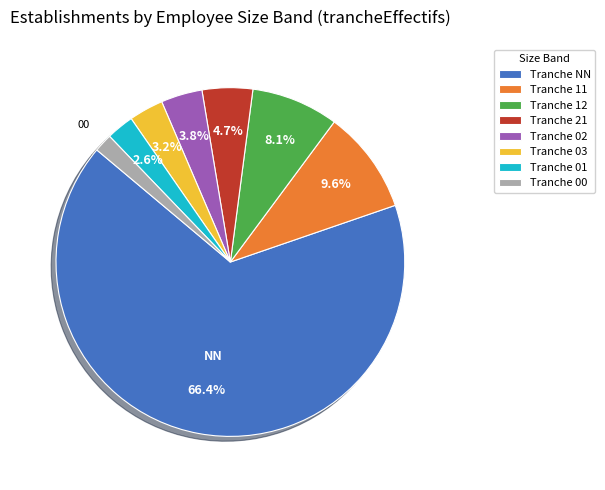

What is the smallest slice in the pie chart?

Tranche 00